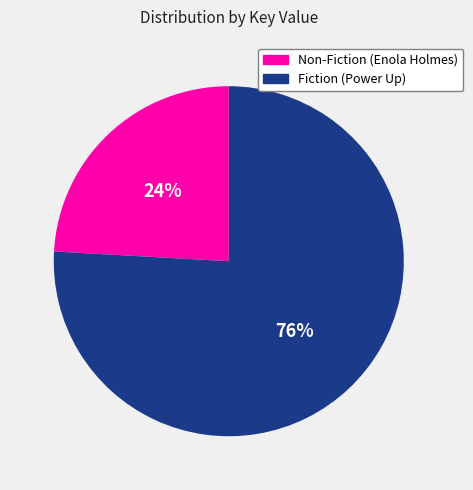

Is the sum of Fiction (Power Up) and Non-Fiction (Enola Holmes) greater than half?

Yes